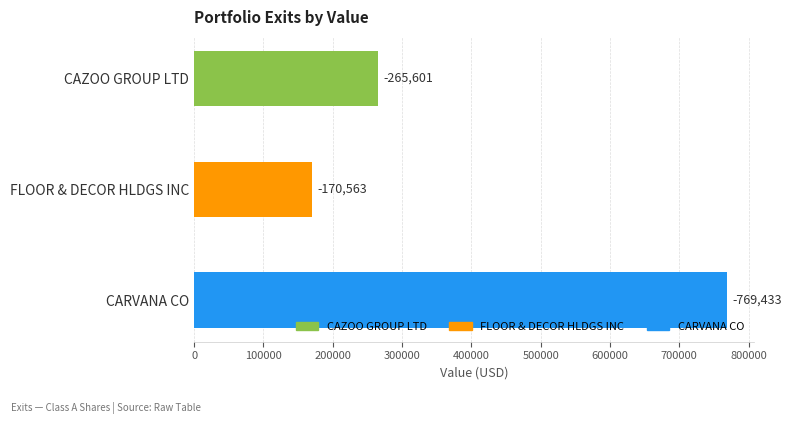

Are the bars grouped side by side (vs. stacked)?

No